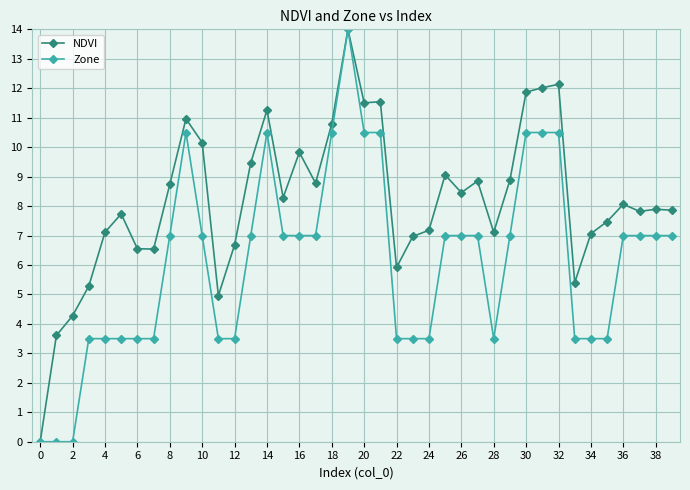

List the series in order of their overall mean, highest first.

NDVI, Zone